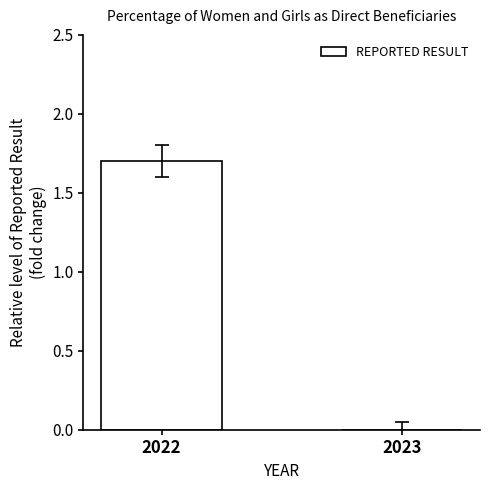

What is the sum of the values at 2023 and 2022?

1.7